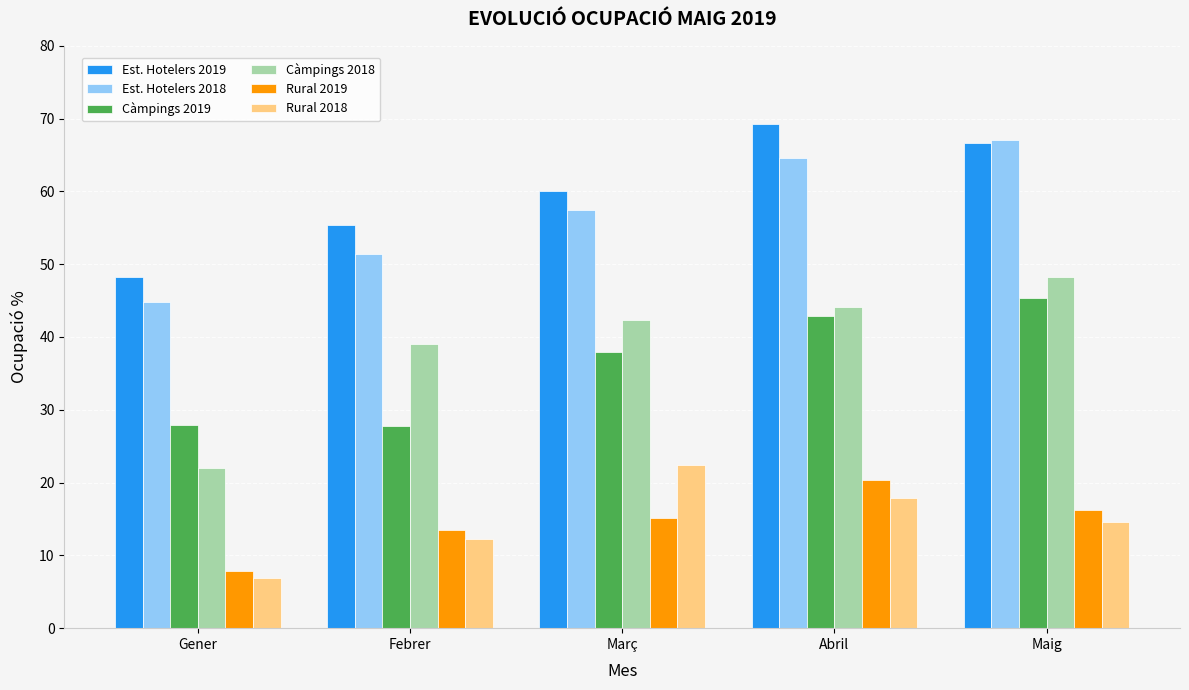

What is the label of the 4th bar from the left?

Abril